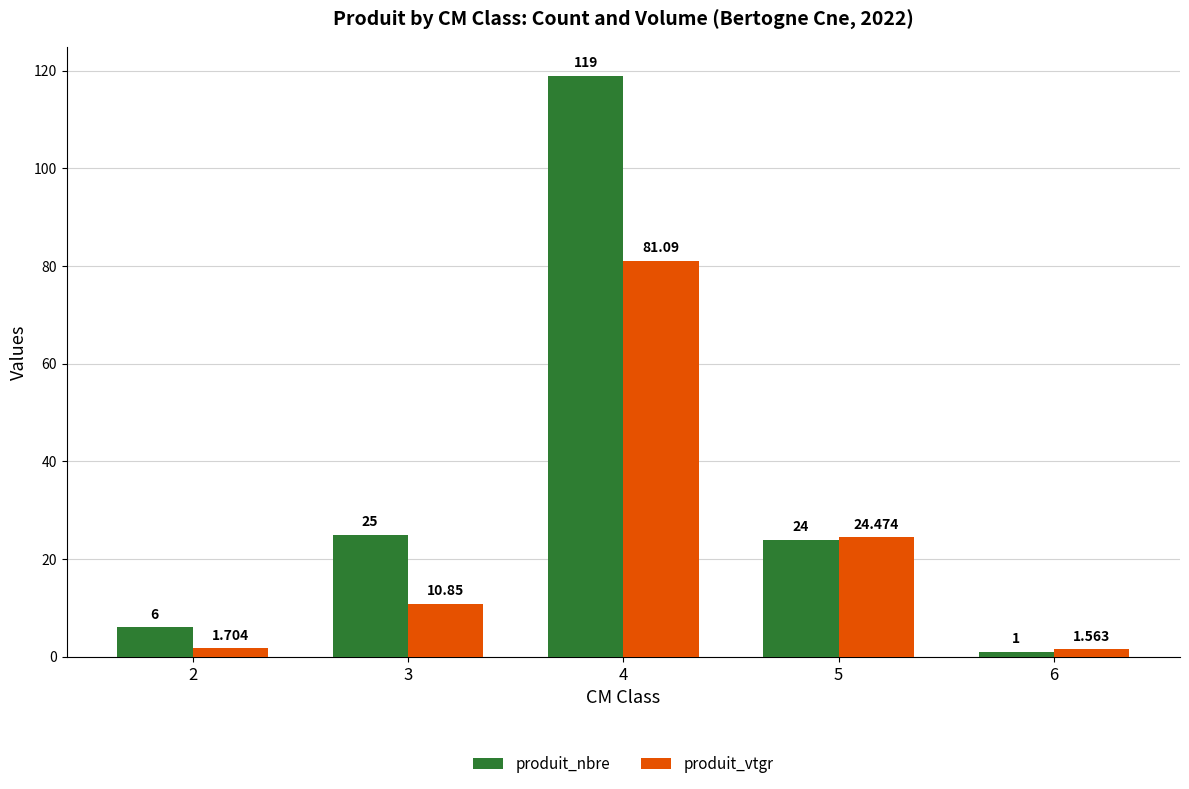

What is the average value of the produit_vtgr series?

23.9